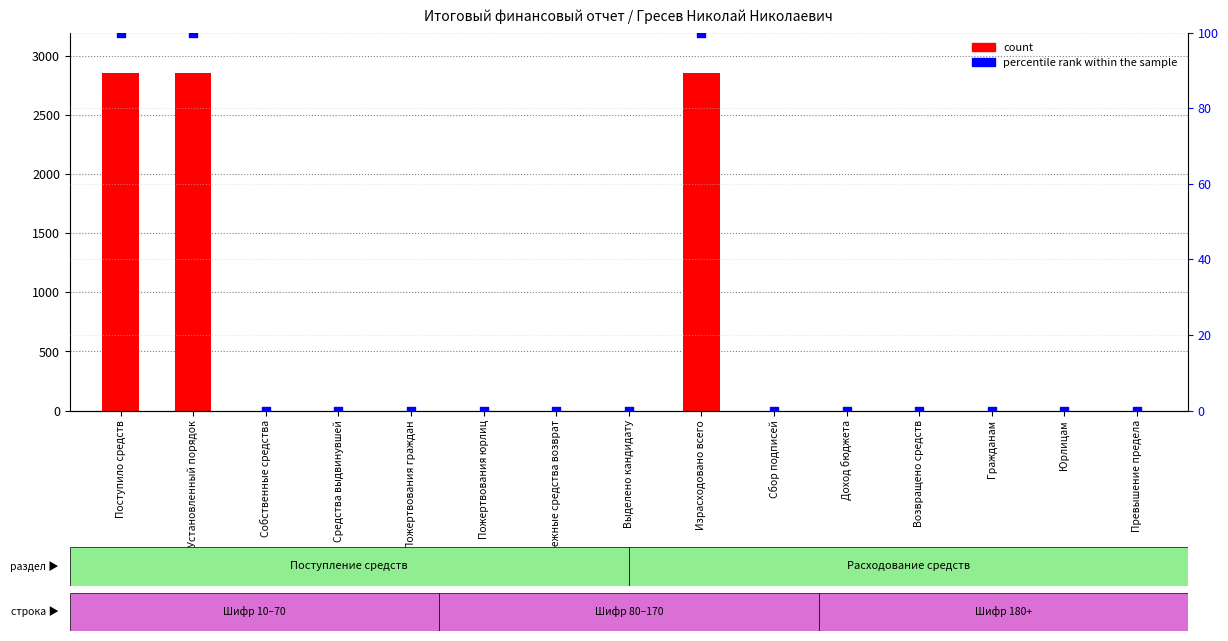

At which category is the sum across all series the highest?

Поступило средств